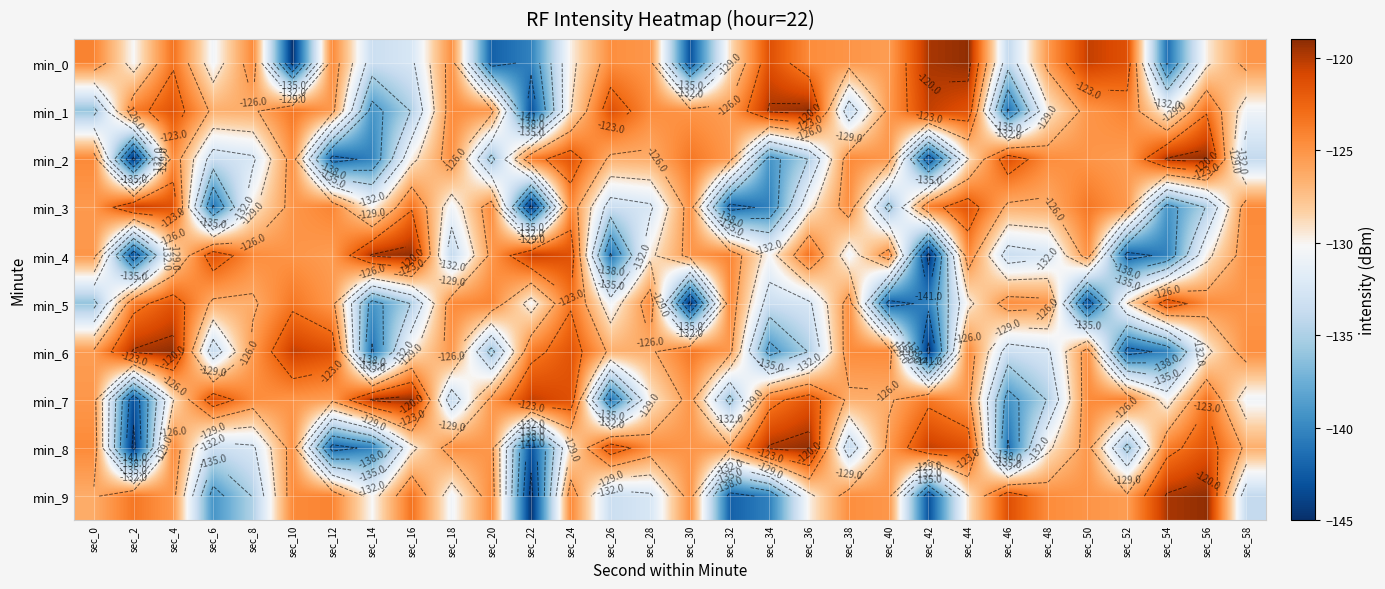

List the labels in order of min_2 value, smallest first.

sec_2, sec_42, sec_12, sec_14, sec_34, sec_20, sec_36, sec_58, sec_6, sec_8, sec_16, sec_44, sec_26, sec_28, sec_52, sec_32, sec_40, sec_50, sec_10, sec_18, sec_48, sec_38, sec_0, sec_4, sec_22, sec_30, sec_24, sec_46, sec_54, sec_56